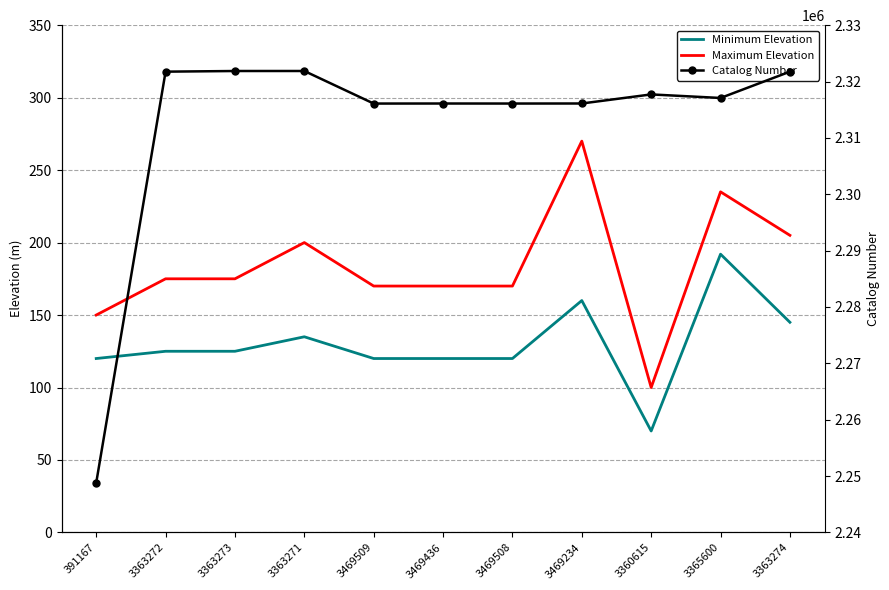

True or false: Maximum Elevation has a value of 170 at 3469436.

True